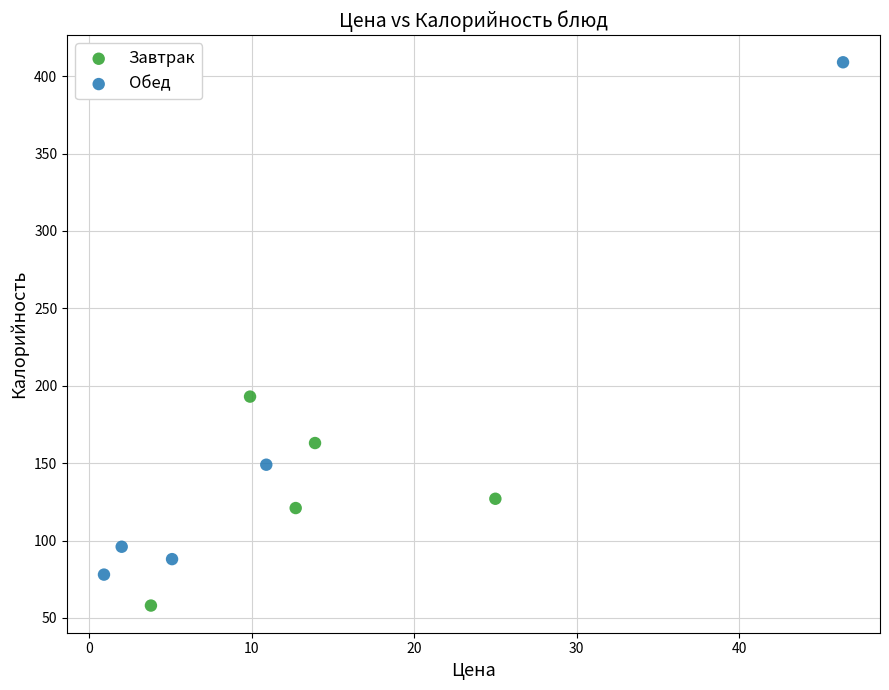

Which series reaches the minimum Y coordinate?

Завтрак